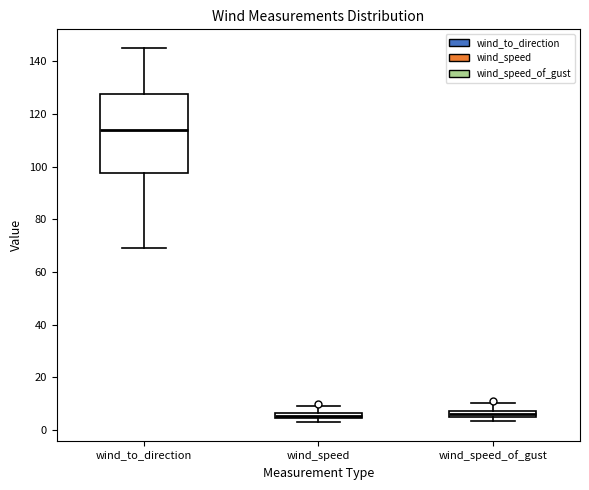

Comparing the boxes themselves (not the whiskers), which one is the tallest?

wind_to_direction